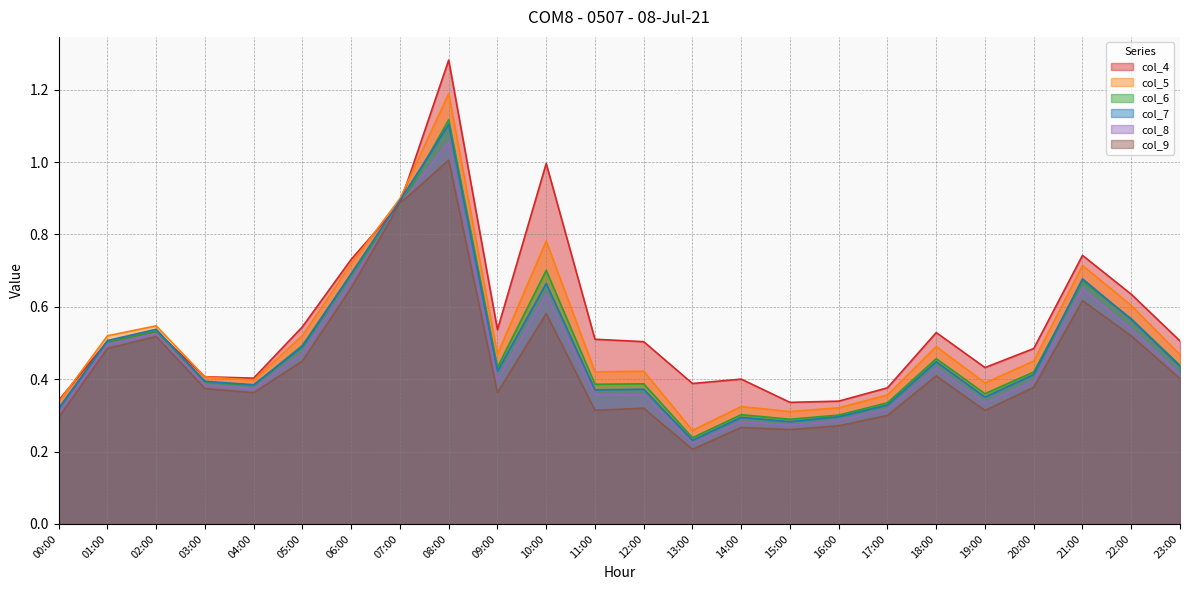

What is the difference between the col_4 values at 14:00 and 11:00?

0.1